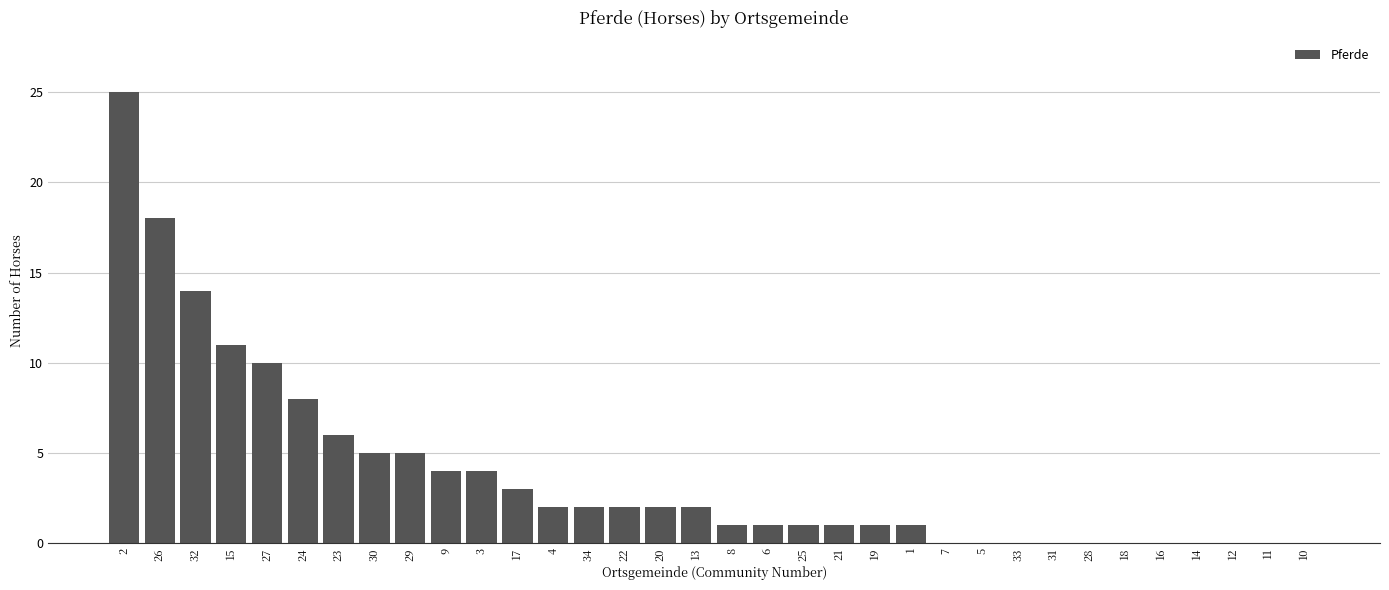

Reading left to right, what are all the values shown in this chart?

25	18	14	11	10	8	6	5	5	4	4	3	2	2	2	2	2	1	1	1	1	1	1	0	0	0	0	0	0	0	0	0	0	0